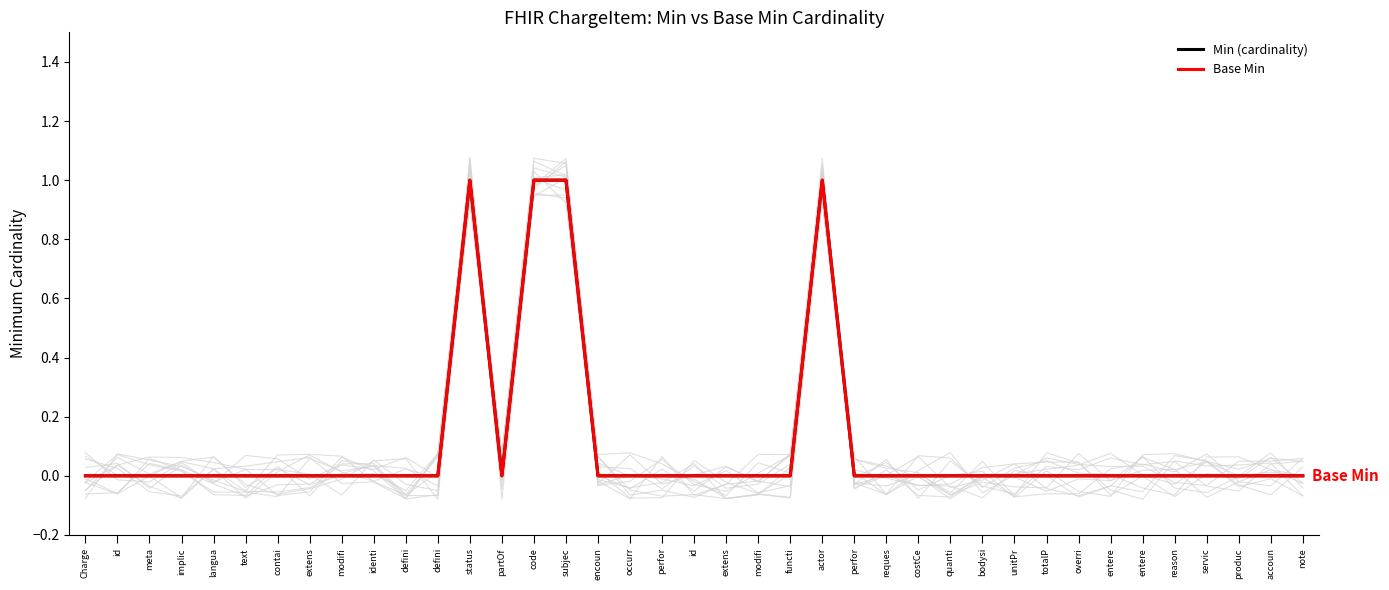

What is the value of the Min (cardinality) point at the 16th from the left?

1